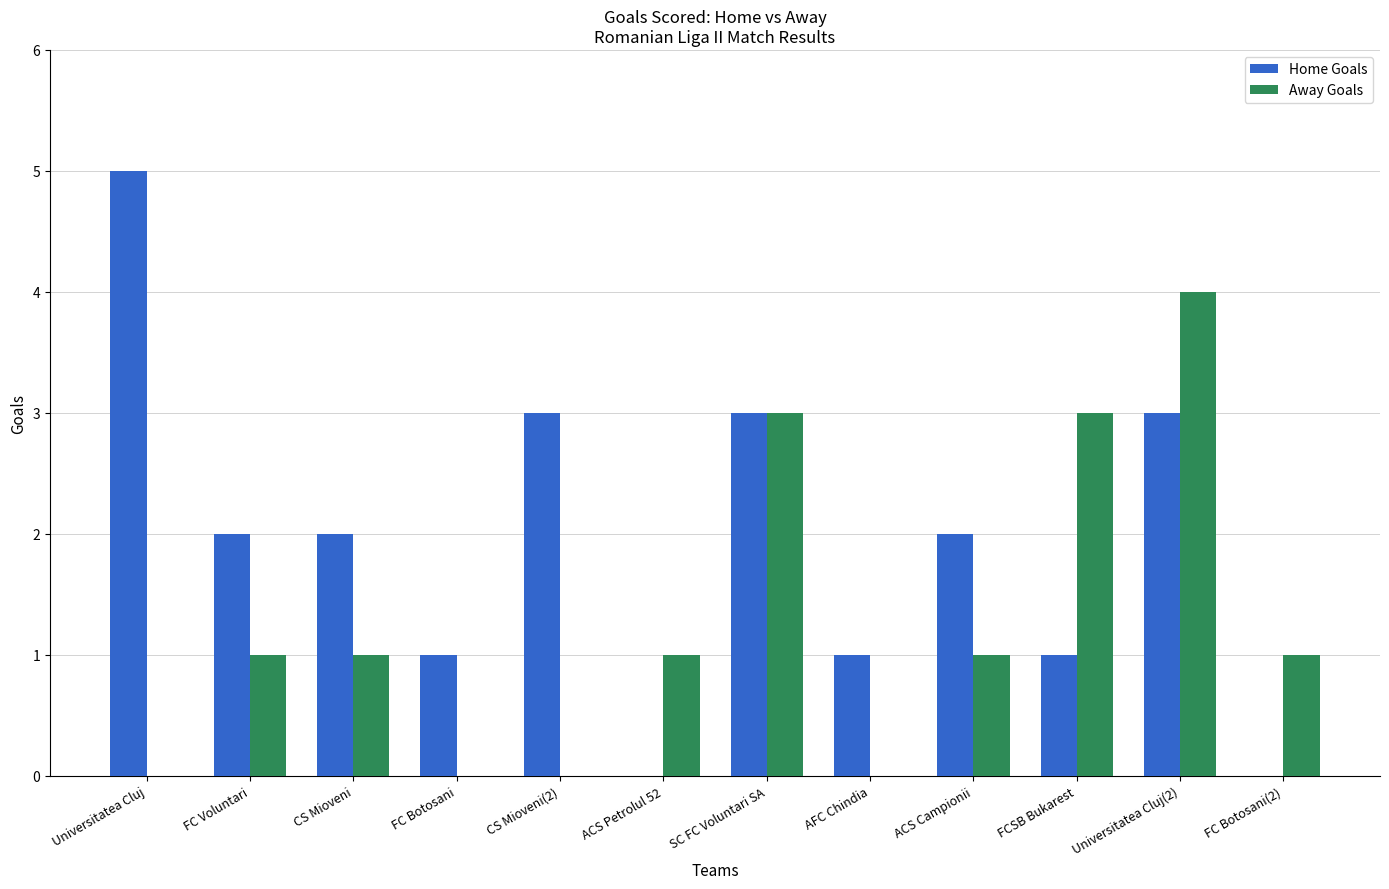

Which series changed the most between ACS Petrolul 52 and ACS Campionii?

Home Goals